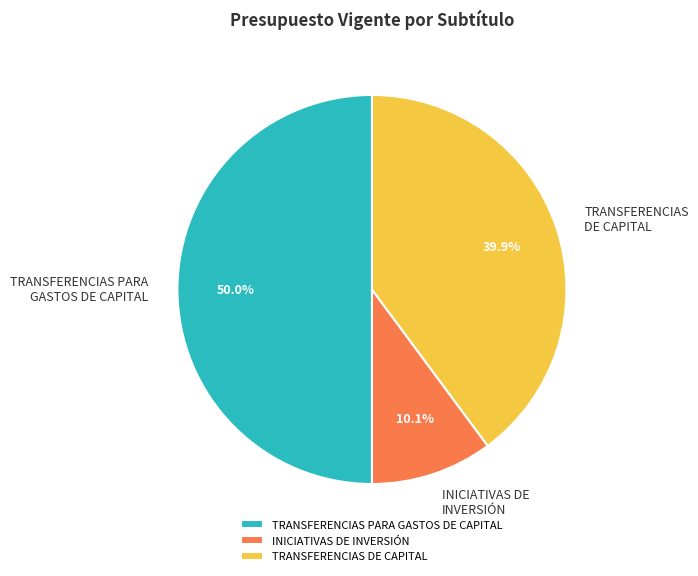

How many slices are in this pie chart?

3